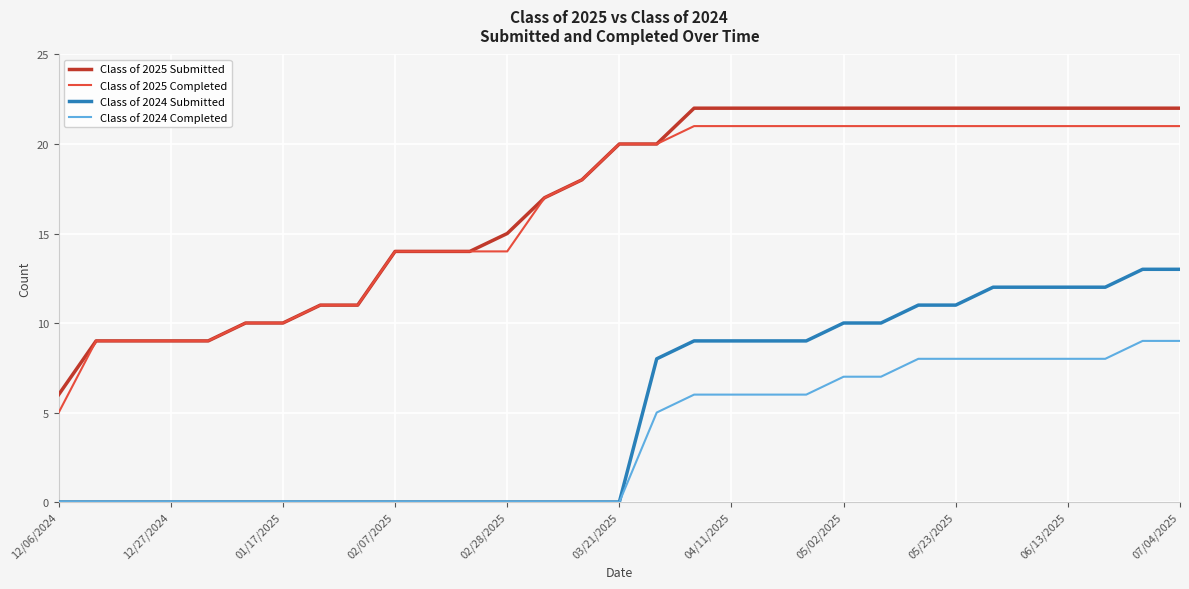

List the series in order of their peak value, highest first.

Class of 2025 Submitted, Class of 2025 Completed, Class of 2024 Submitted, Class of 2024 Completed